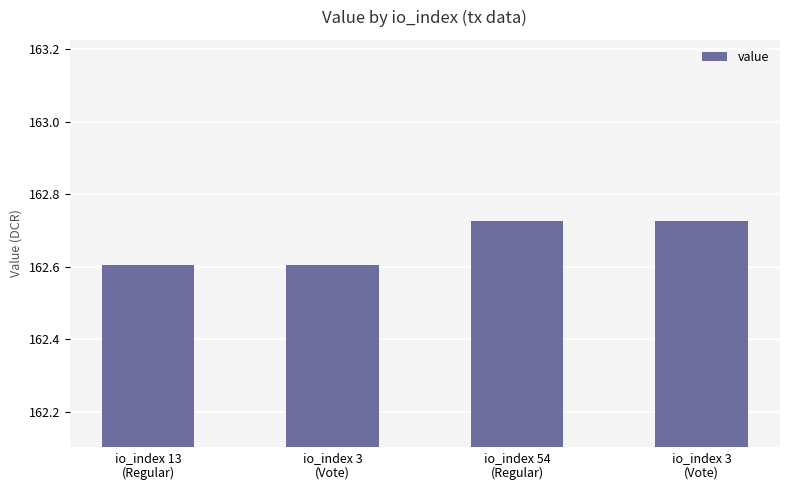

How many values are between 162 and 163?

4